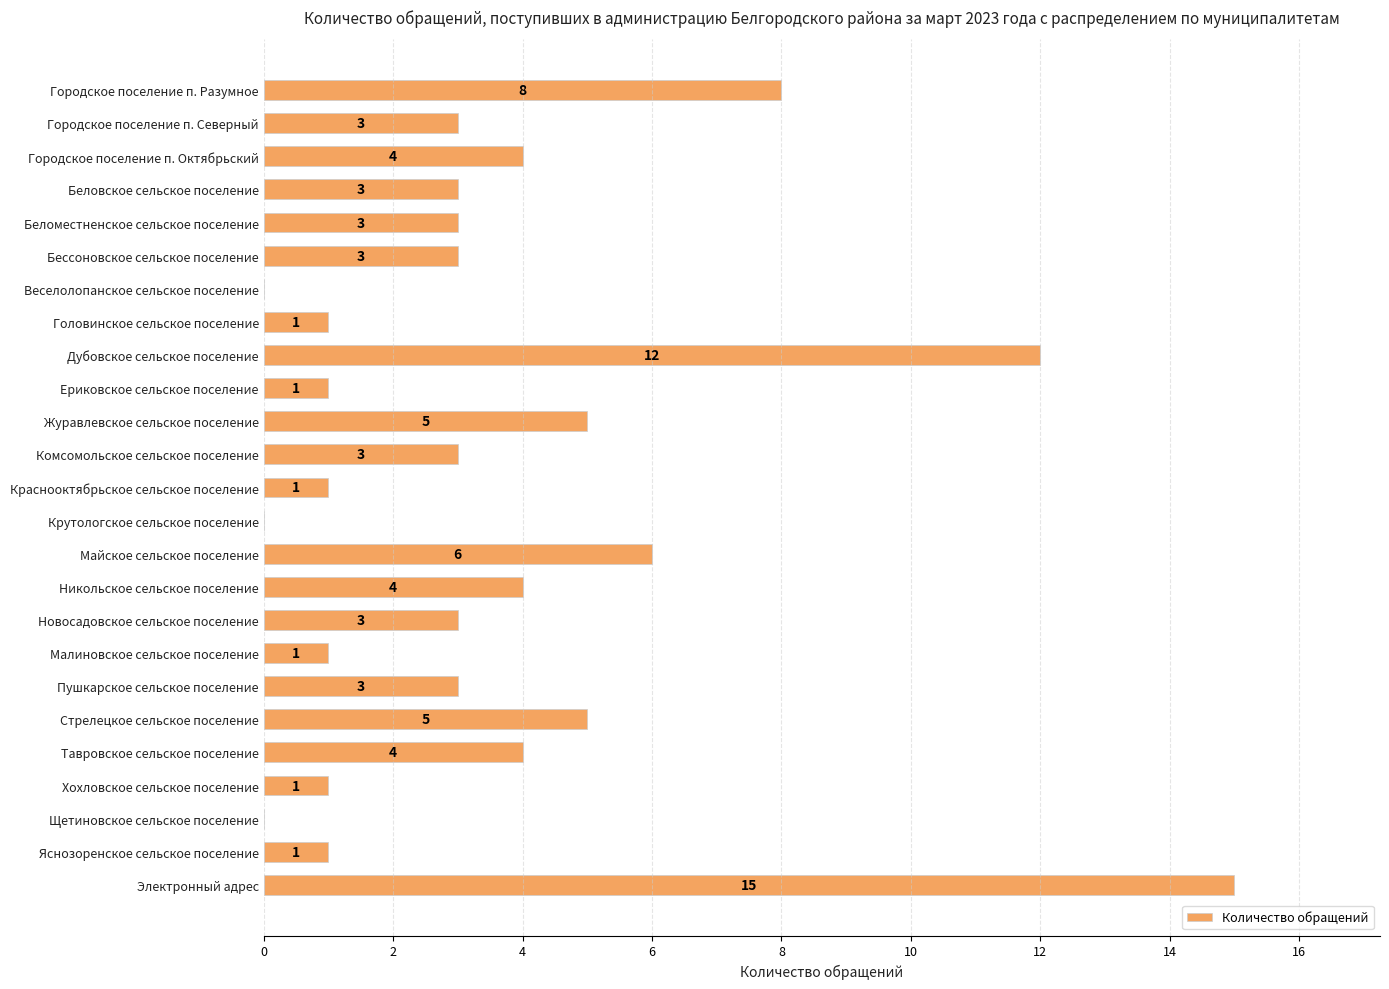

Is it true that the value at Беломестненское сельское поселение is 3?

True